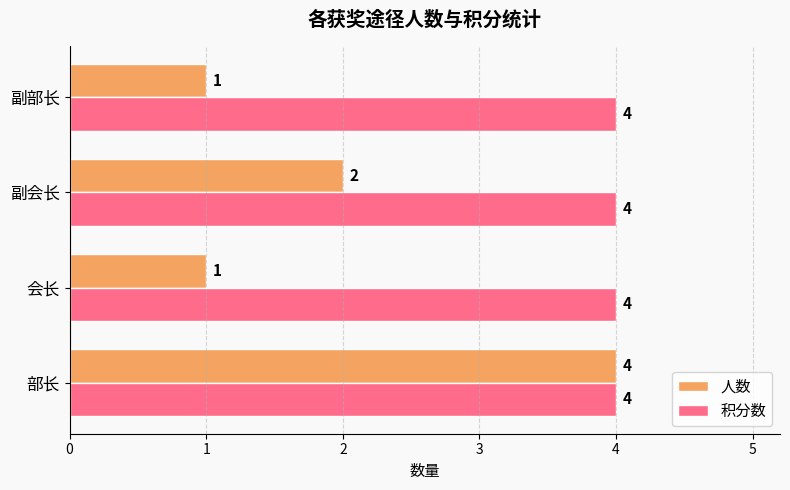

Which series has the widest spread of values?

人数